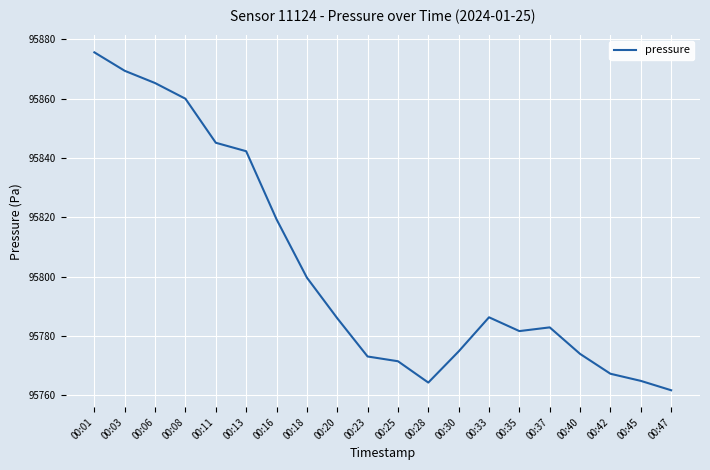

What value does the data have at 00:25?

95771.5